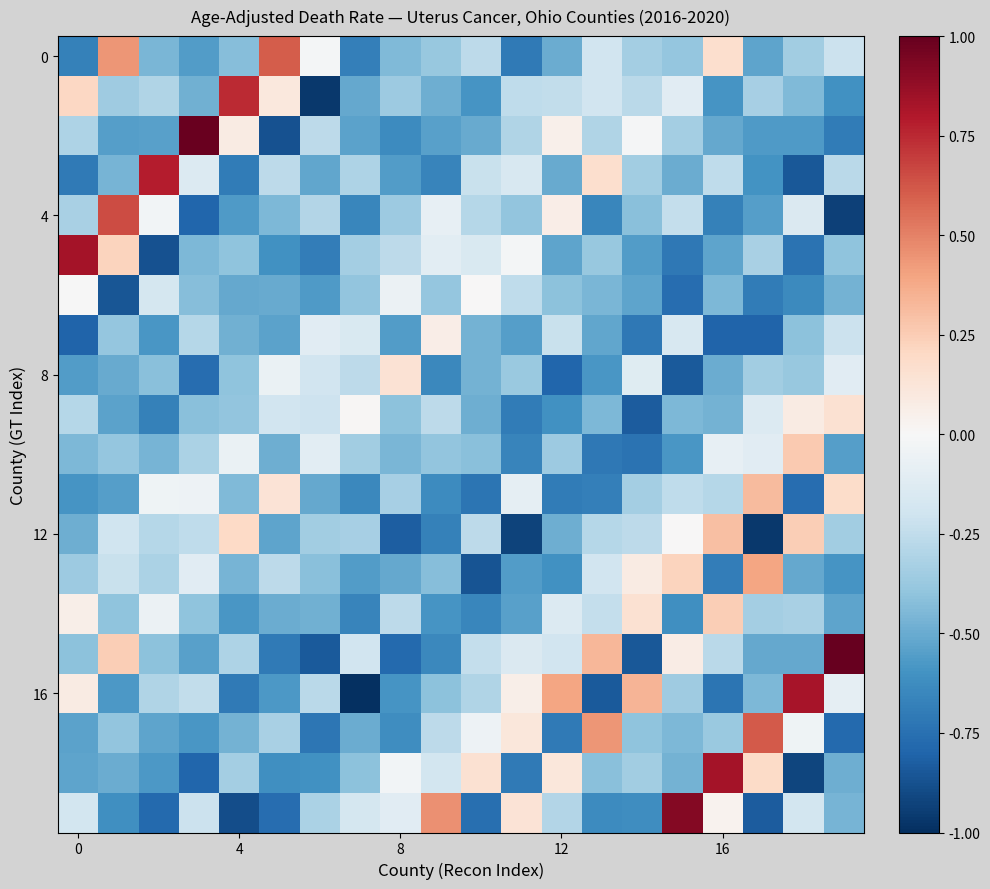

How many distinct data groups are displayed?

20